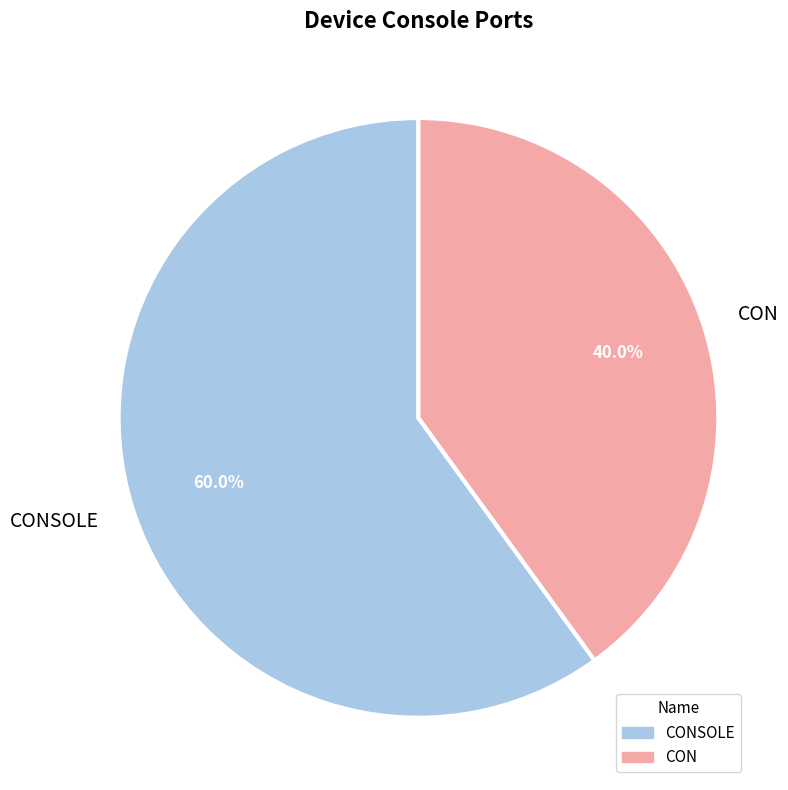

Count the number of slices in the pie.

2